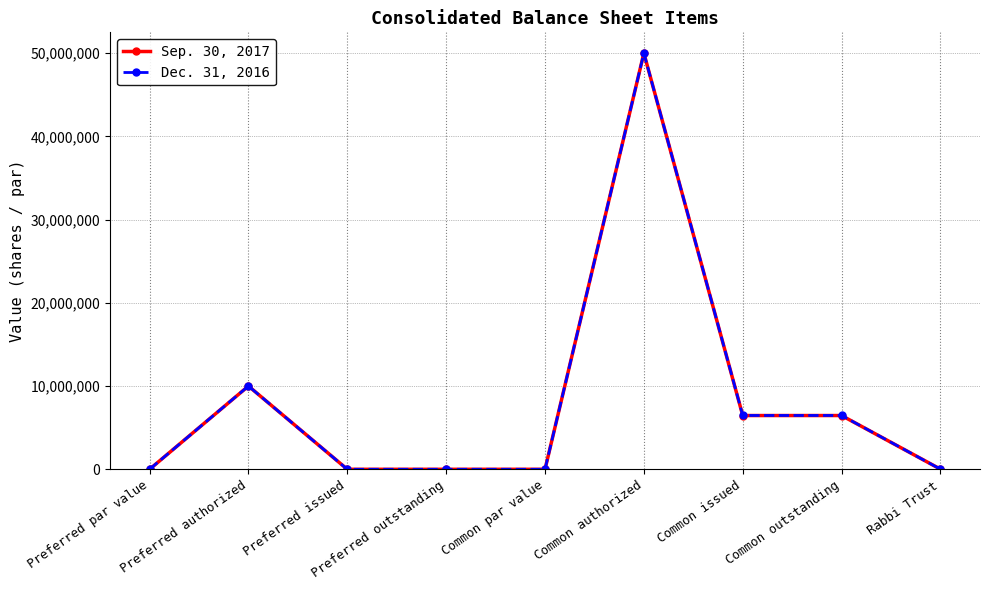

Between Common authorized and Common outstanding, which series saw the biggest shift?

Sep. 30, 2017